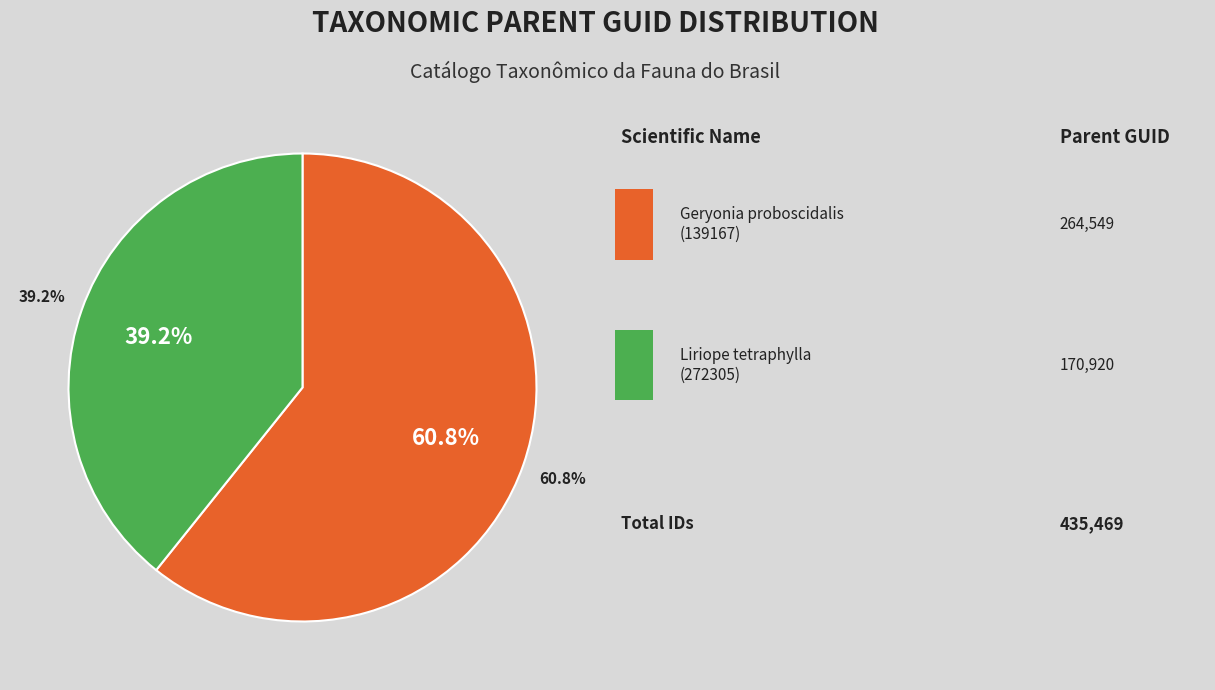

To the nearest percent, what portion does Geryonia proboscidalis (139167) represent?

61%